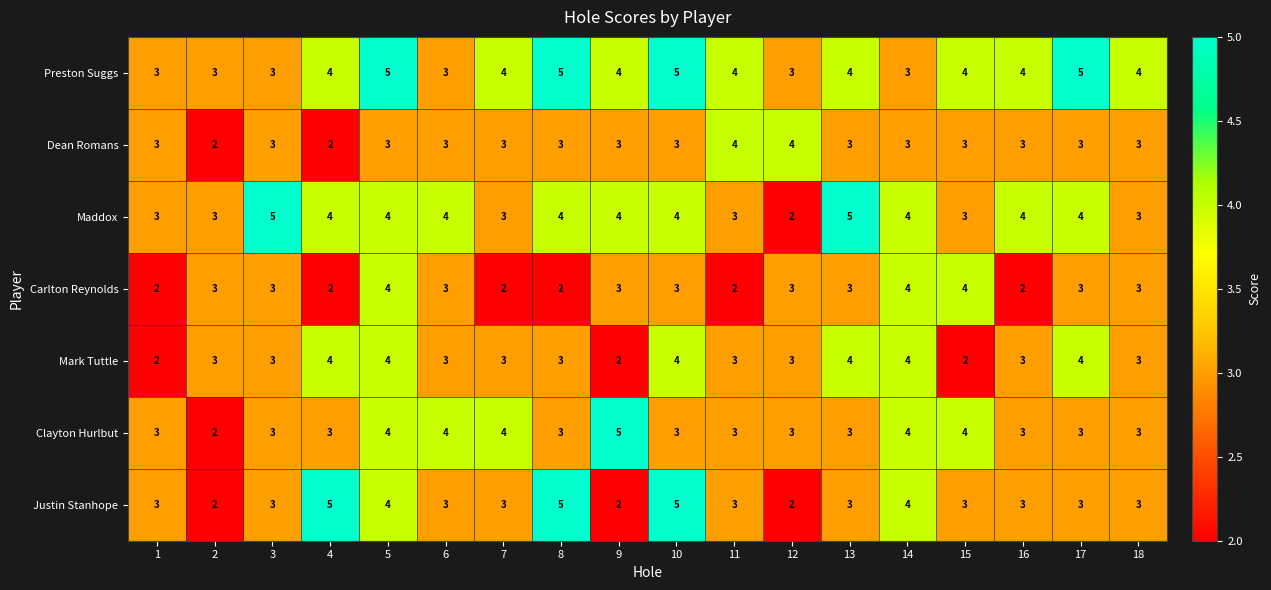

What is the sum of all Maddox values?

66